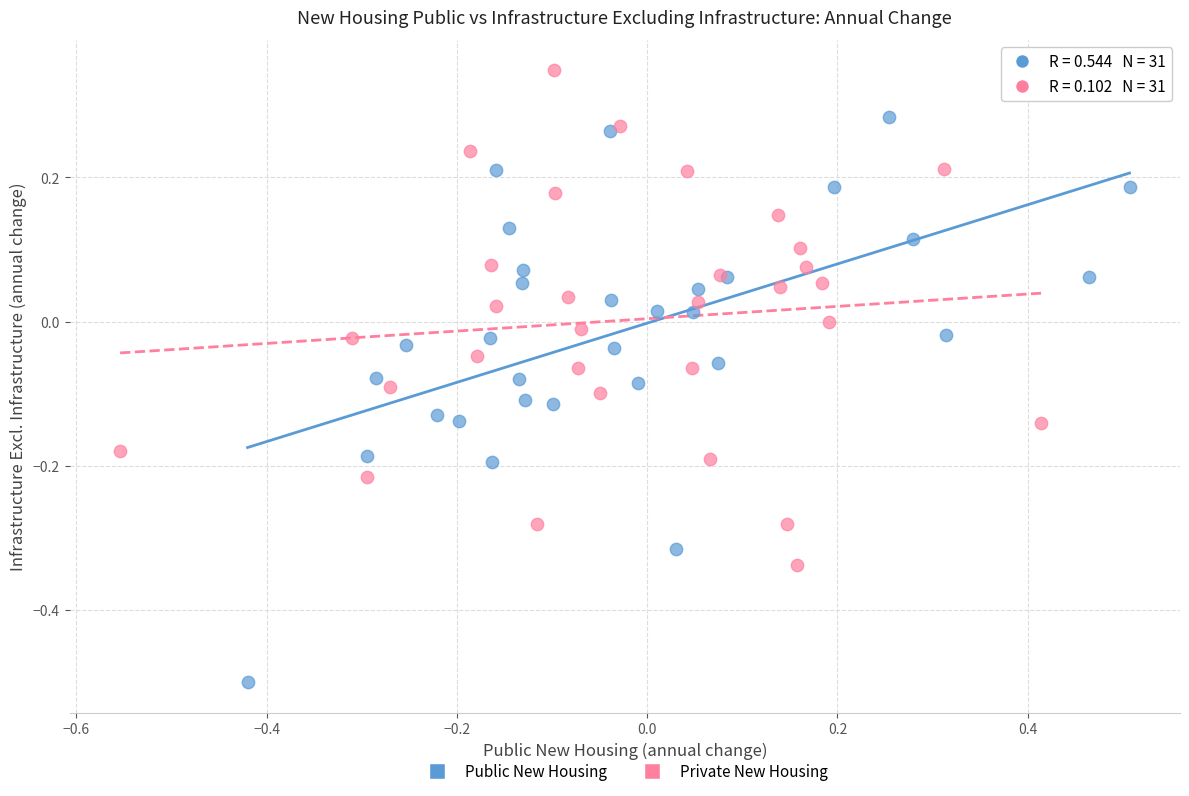

Which series has the widest spread of Y values?

Public New Housing